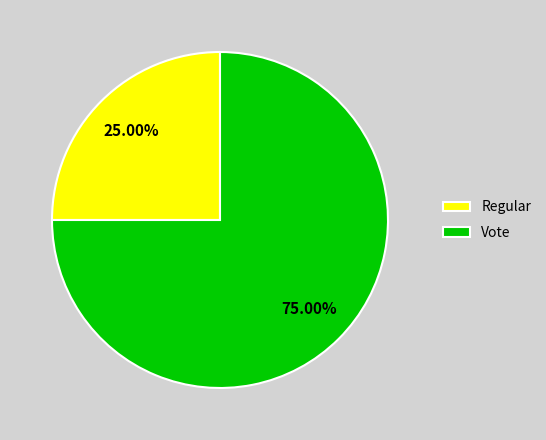

Does any single category account for the majority?

Yes